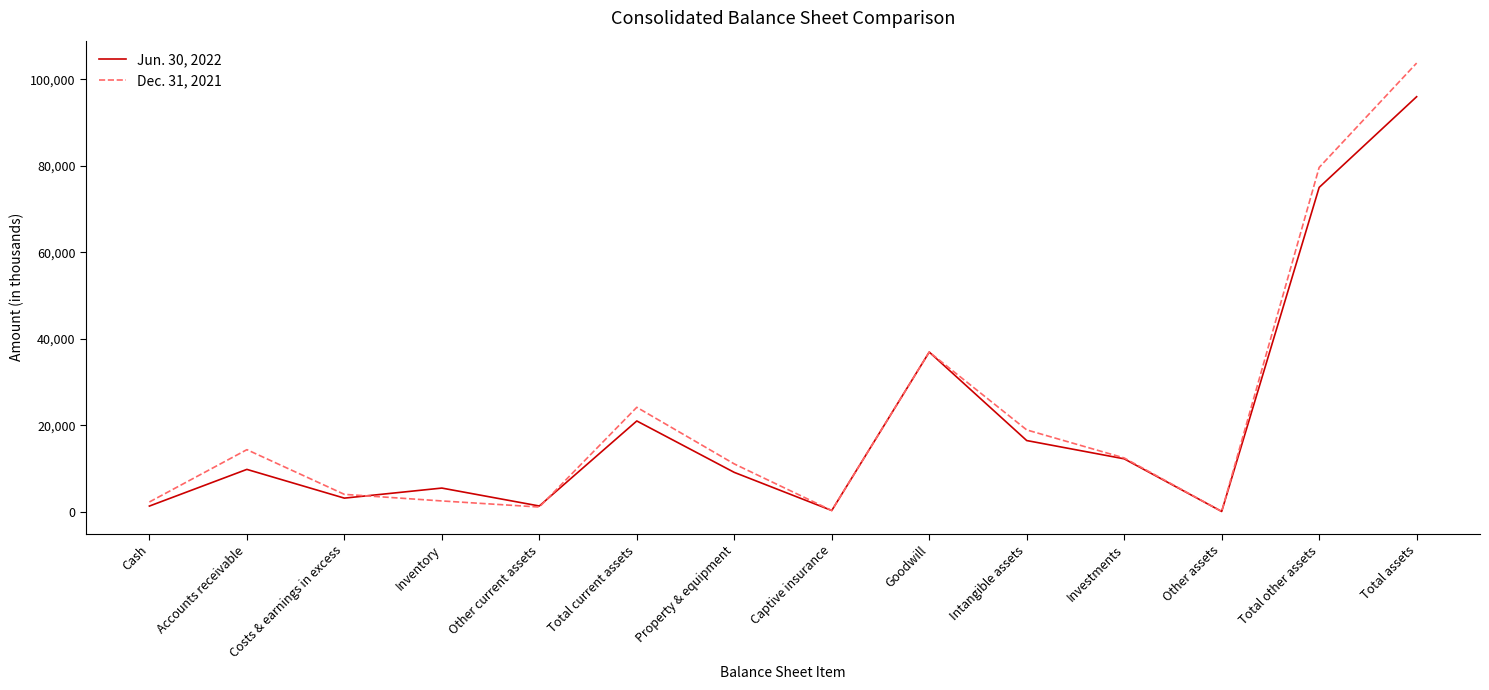

What is the maximum value shown in the chart?

103728